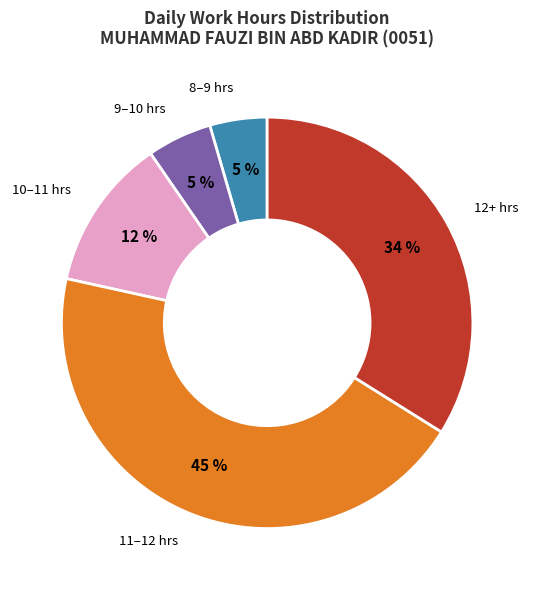

Does any single category account for the majority?

No